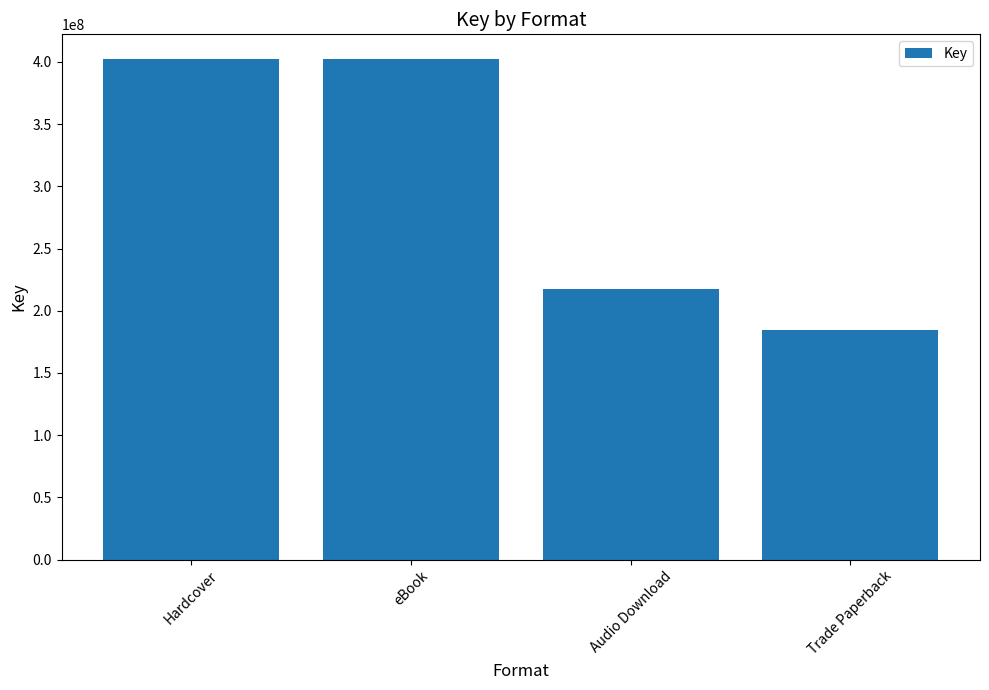

At which category does the chart reach its minimum across all series?

Trade Paperback